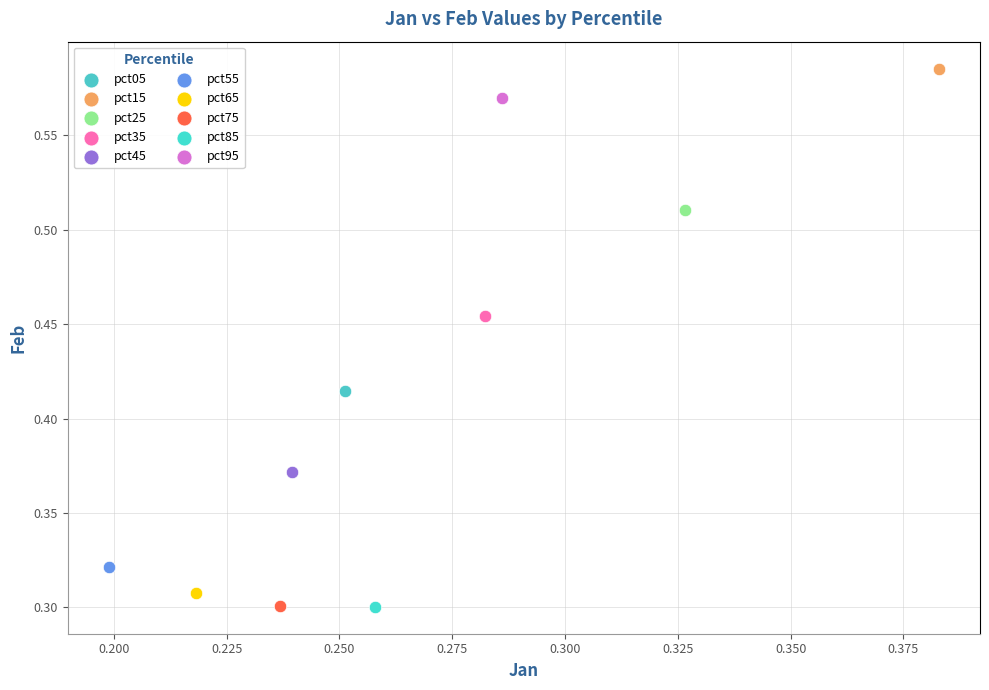

What are all the series names shown in the legend?

pct05, pct15, pct25, pct35, pct45, pct55, pct65, pct75, pct85, pct95